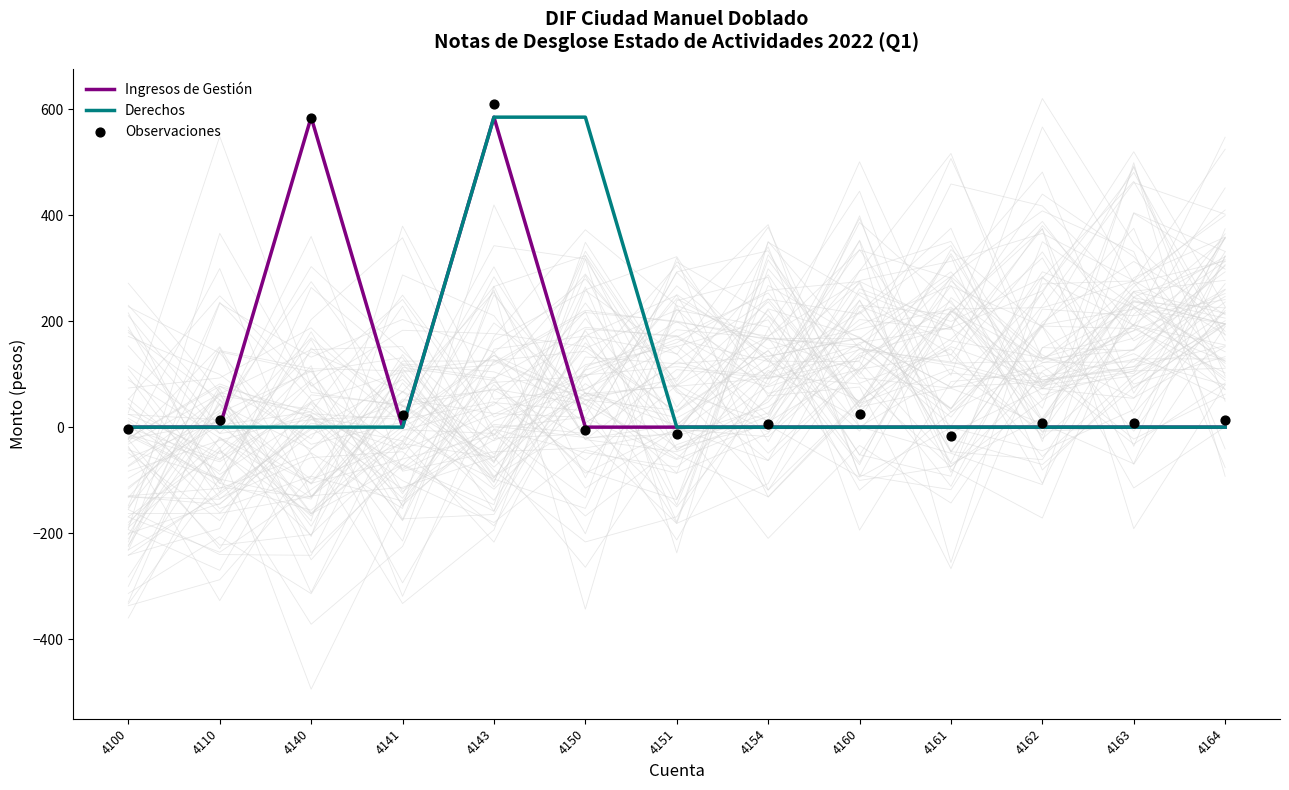

Is the value of Observaciones at 4140 greater than the value of Ingresos de Gestión at 4110?

Yes